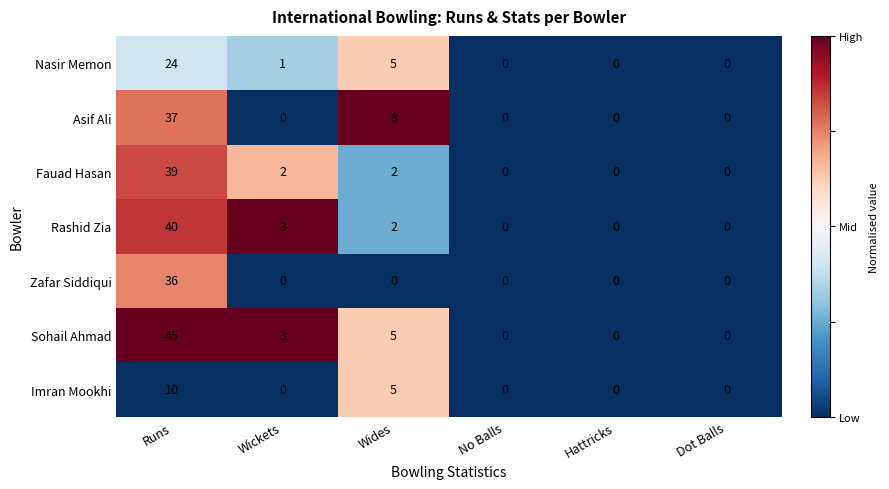

What is the maximum value shown in the chart?

45